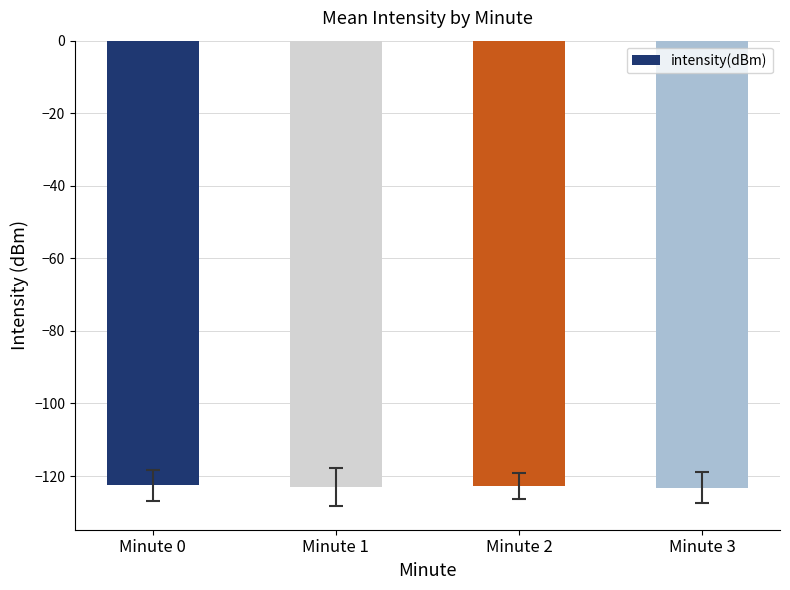

What is the minimum value shown in the chart?

-123.2